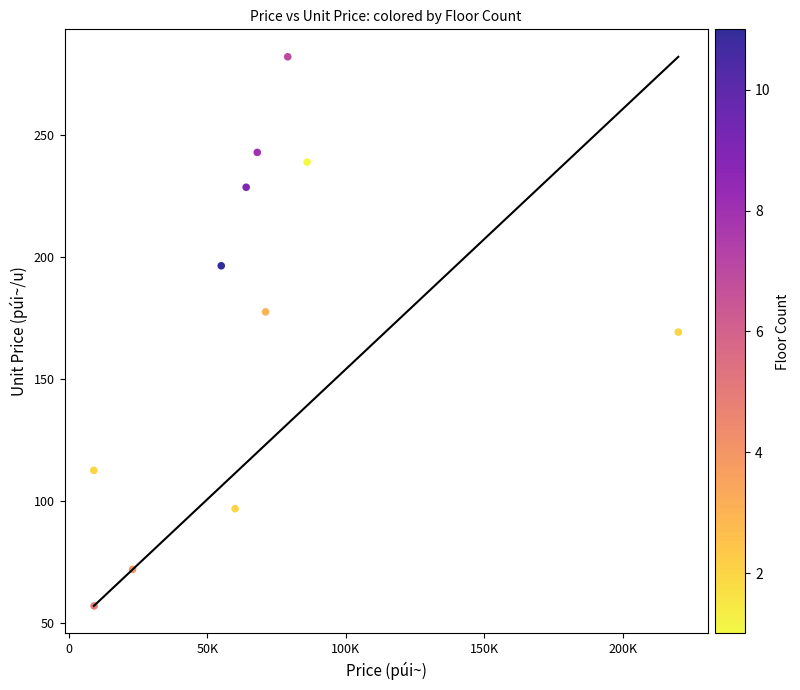

What is the average Y value?

170.3